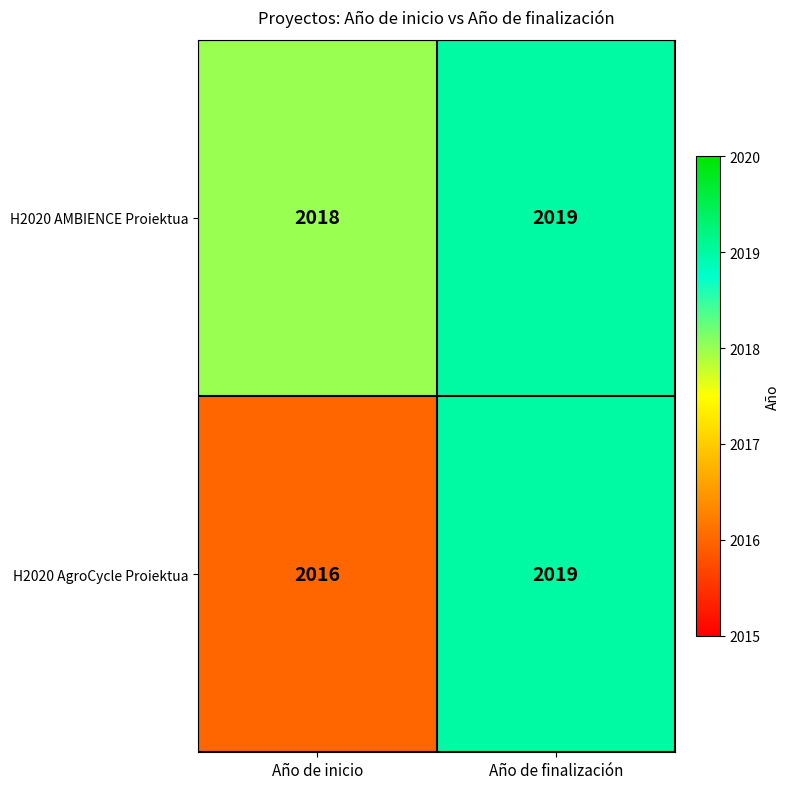

Which label corresponds to the largest value in the chart?

Año de finalización